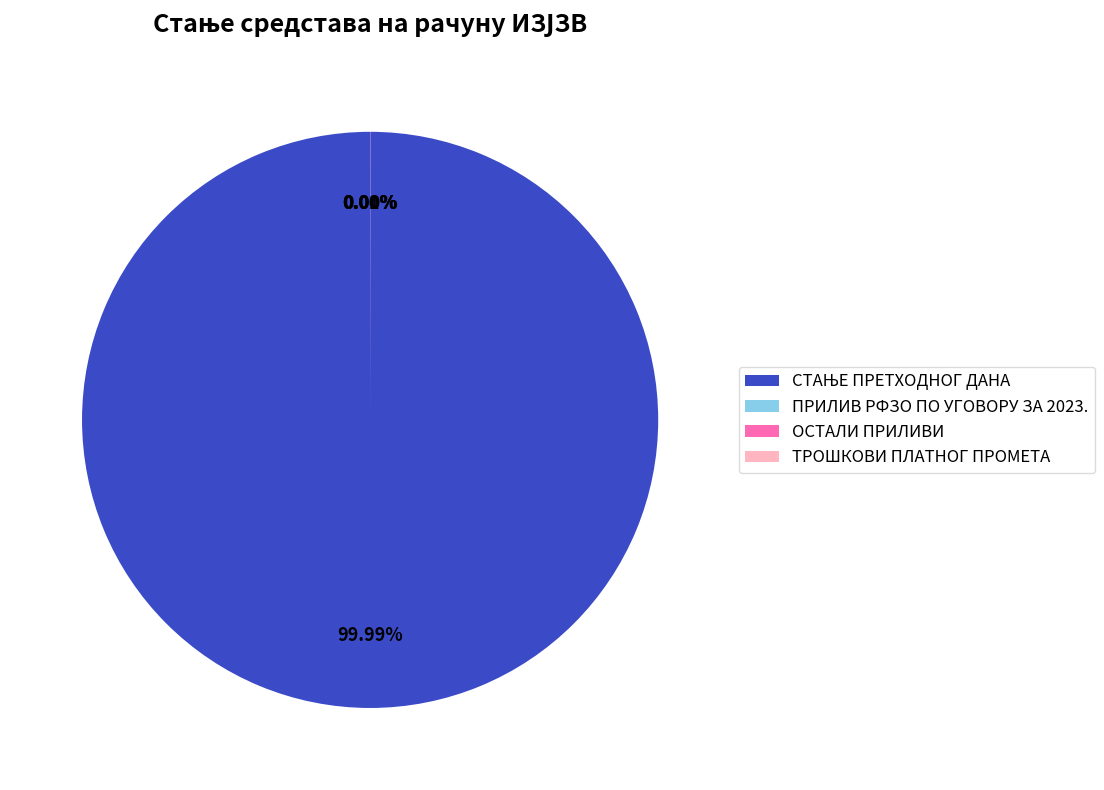

Does СТАЊЕ ПРЕТХОДНОГ ДАНА represent more than half of the total?

Yes